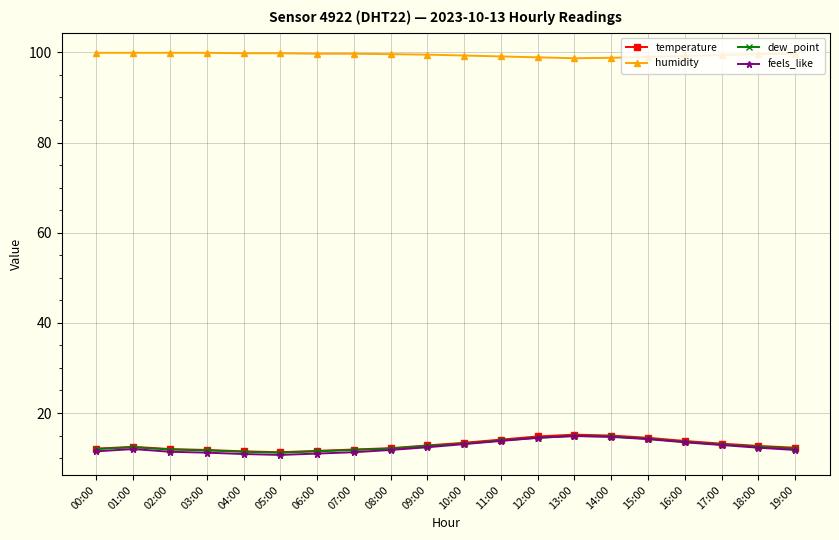

What is the difference between the highest and lowest values at 00:00?

88.4